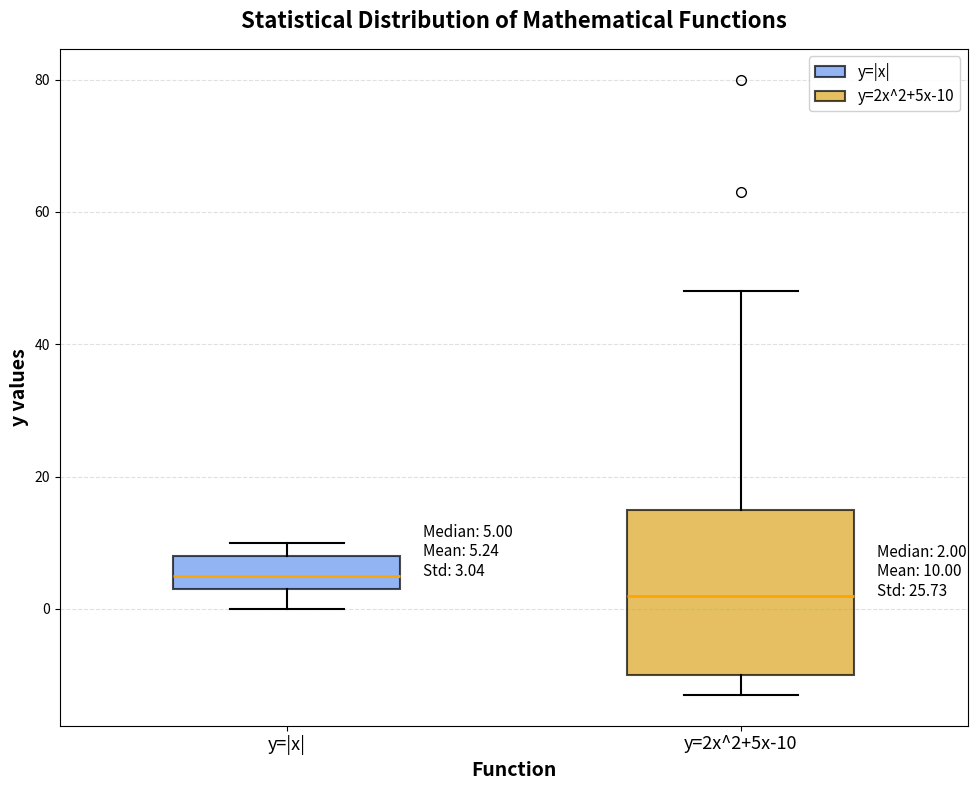

Which box is the tallest, from its lower edge to its upper edge?

y=2x^2+5x-10